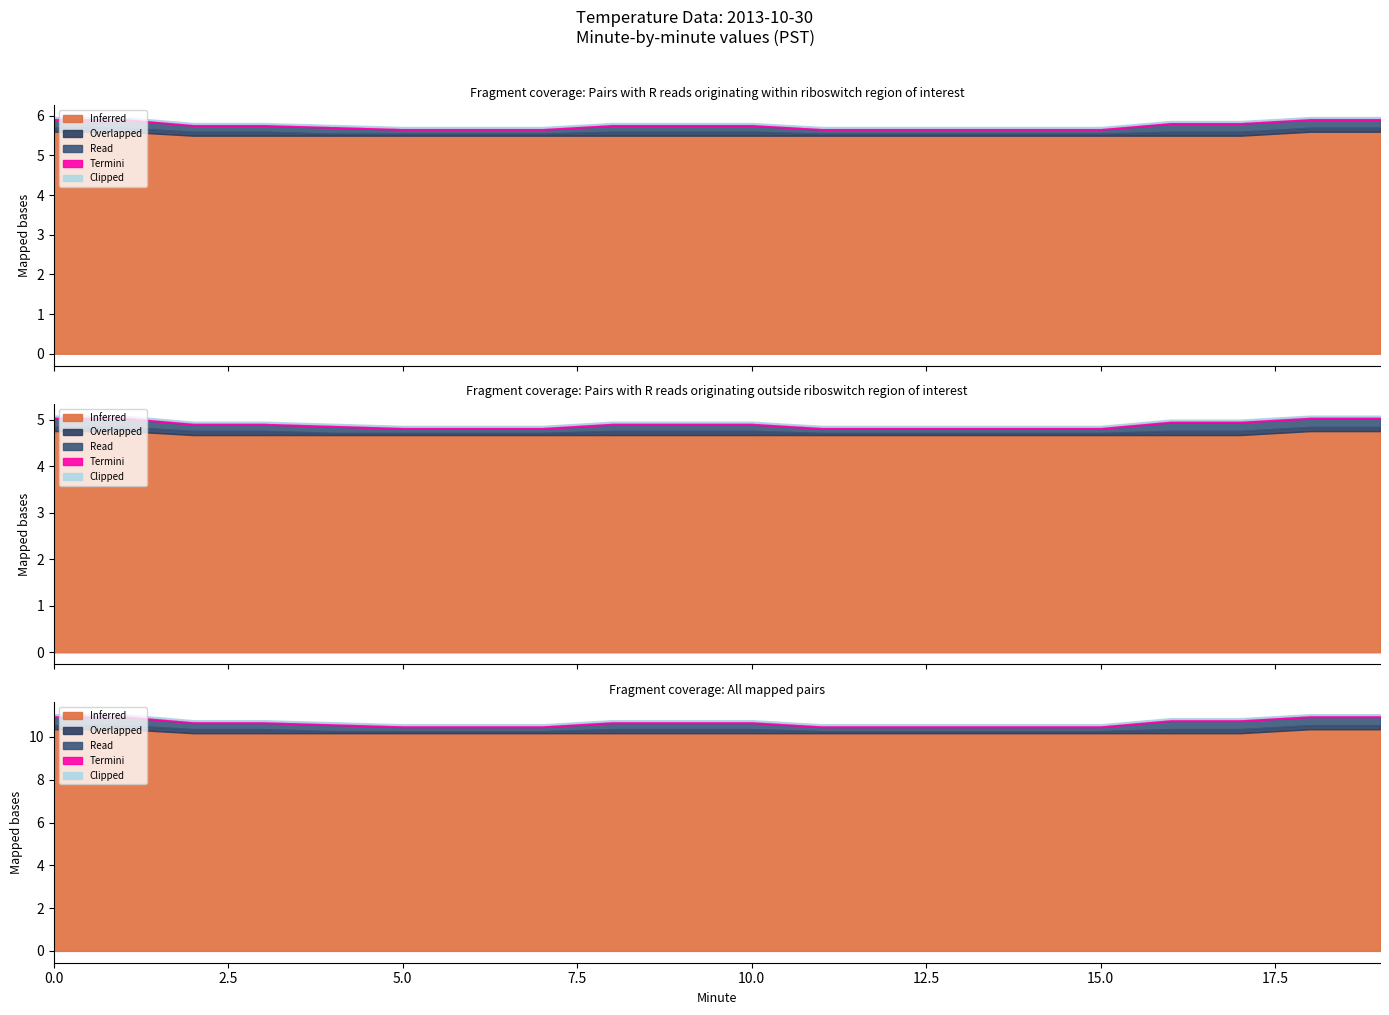

Is the value of Read at 18 greater than the value of Overlapped at 7?

Yes